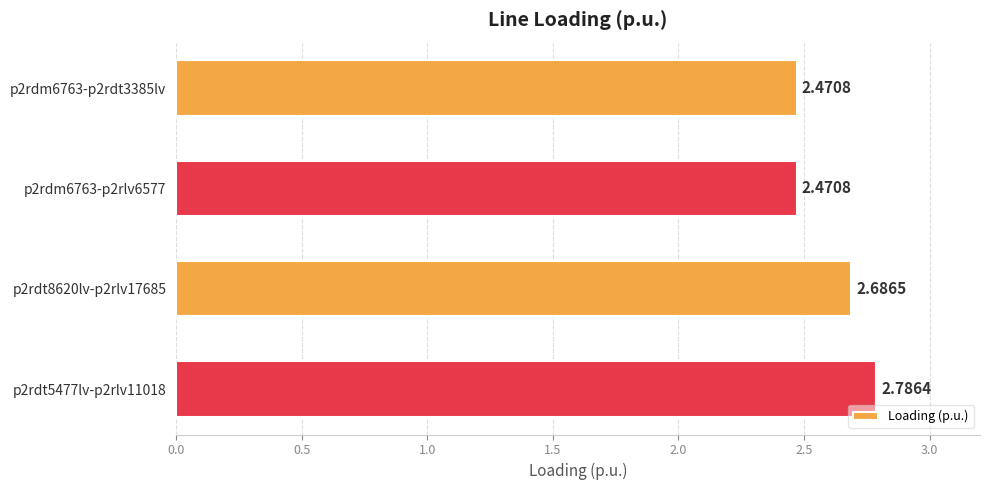

What is the average value?

2.6